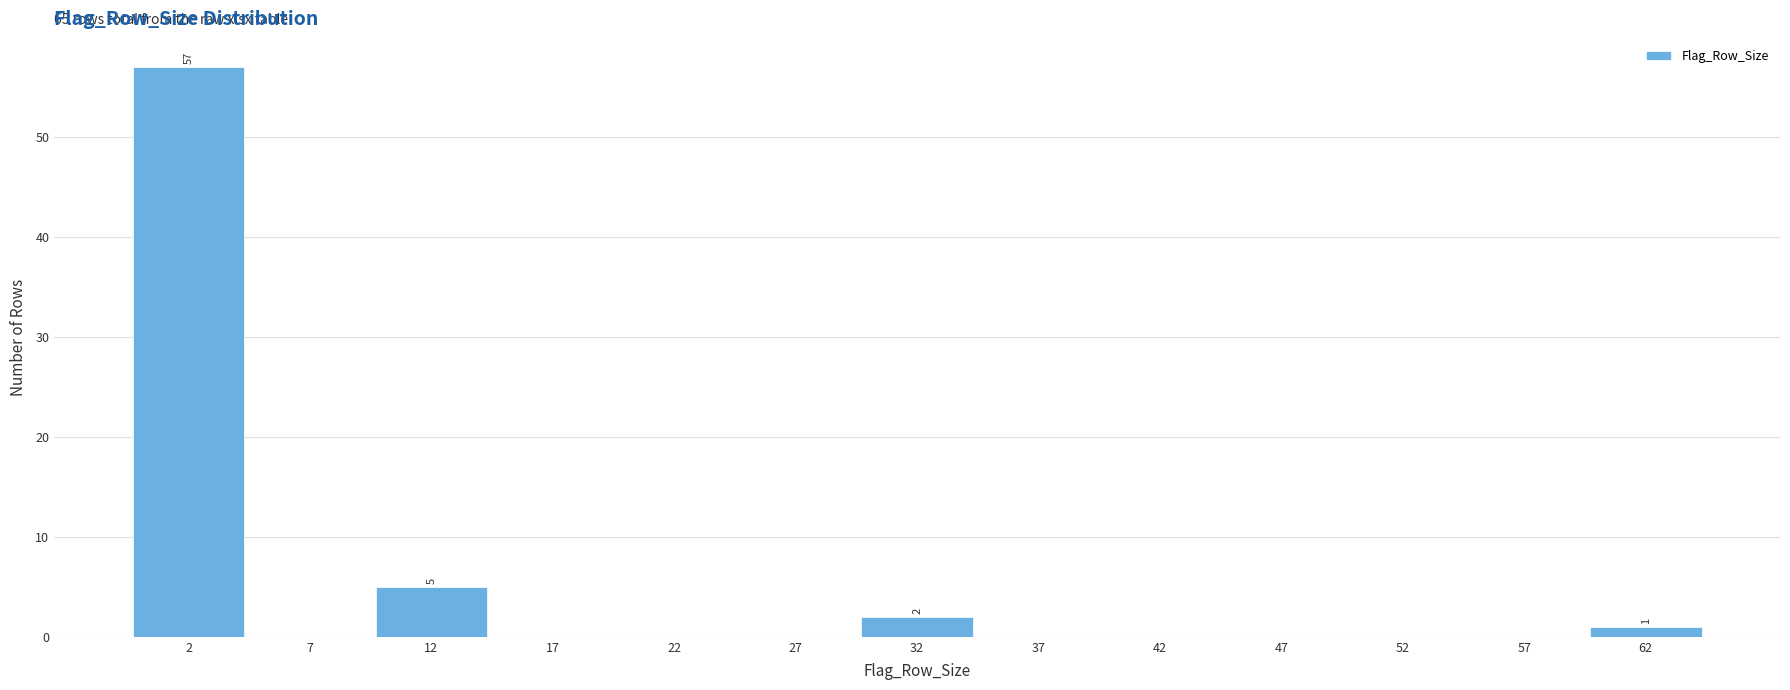

Which range on the x-axis has the tallest bar?

0 to 5